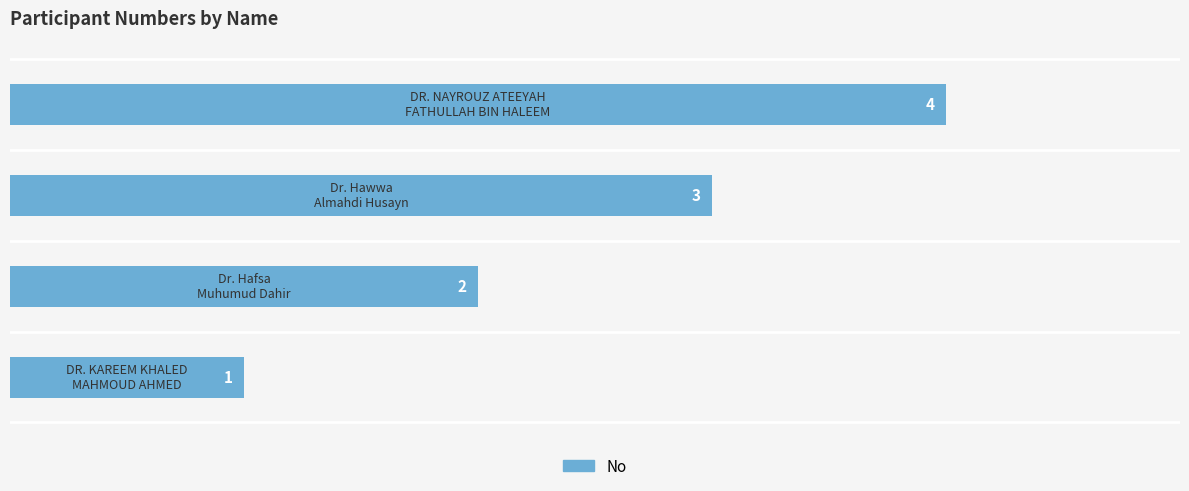

What is the sum of all values?

10